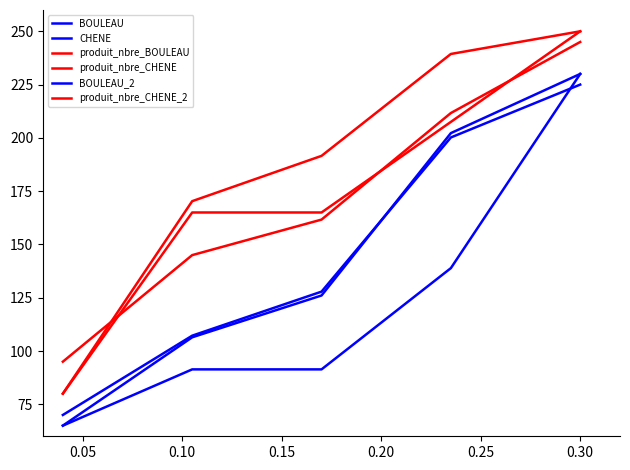

What is the average value of the BOULEAU_2 series?

146.1